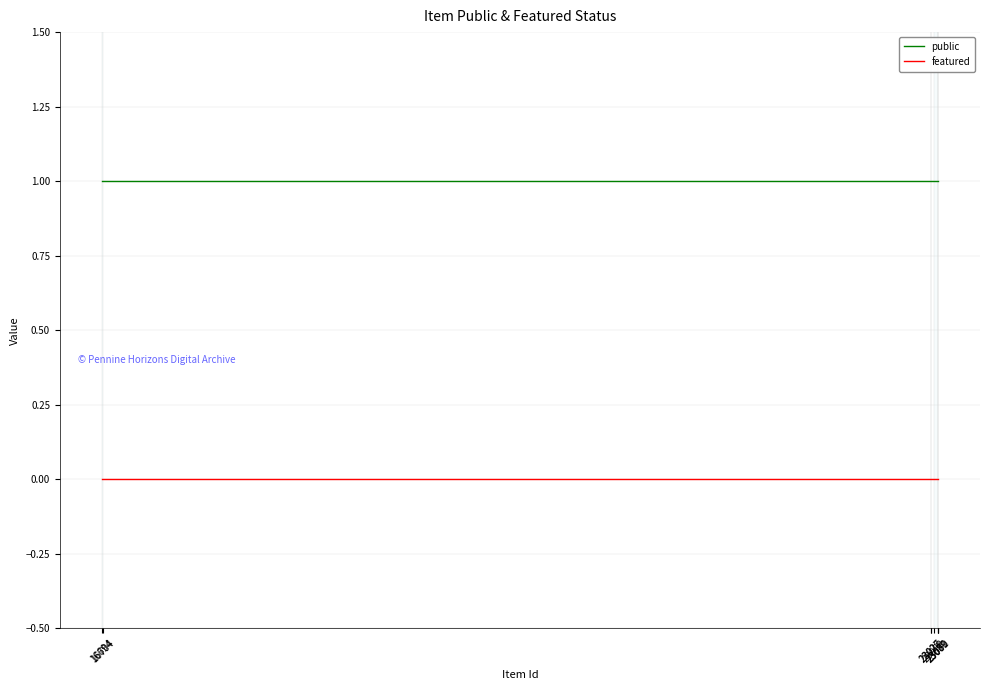

List the series in order of their overall mean, lowest first.

featured, public